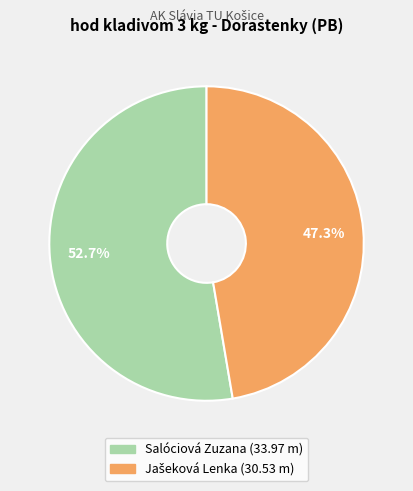

Is it true that Salóciová Zuzana is 53% of the pie?

True